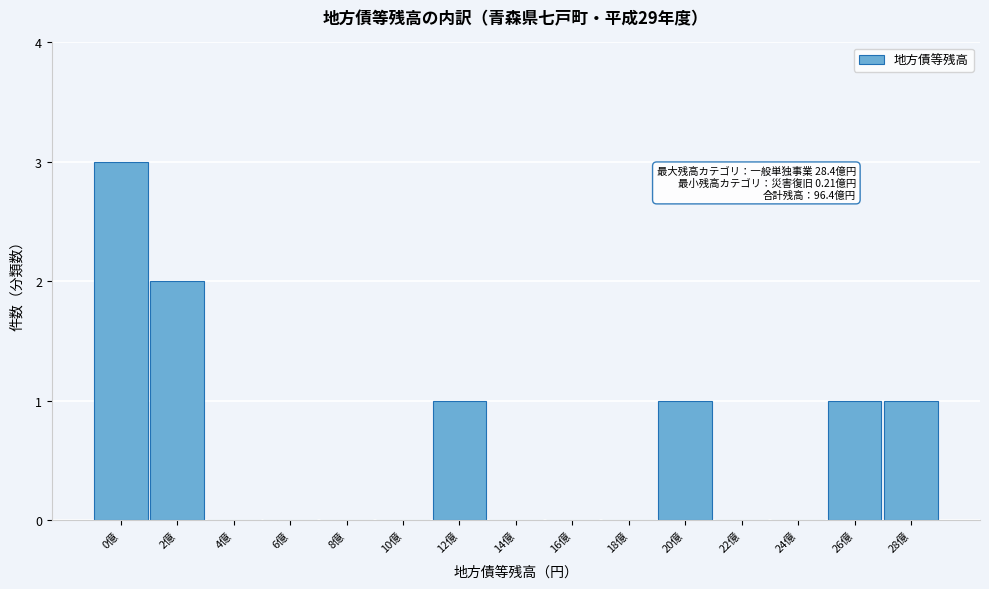

Reading right to left, extract all data points from this chart.

28億=1	26億=1	24億=0	22億=0	20億=1	18億=0	16億=0	14億=0	12億=1	10億=0	8億=0	6億=0	4億=0	2億=2	0億=3